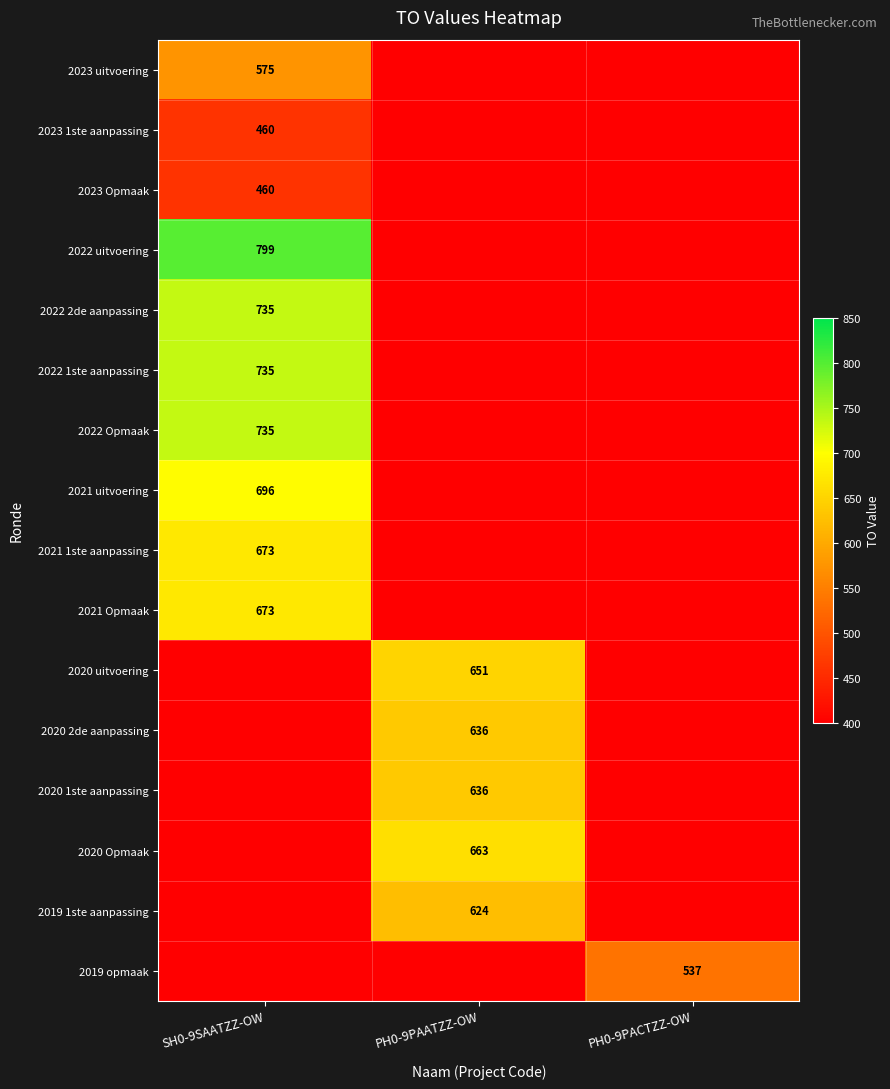

At which category is the sum across all series the highest?

SH0-9SAATZZ-OW